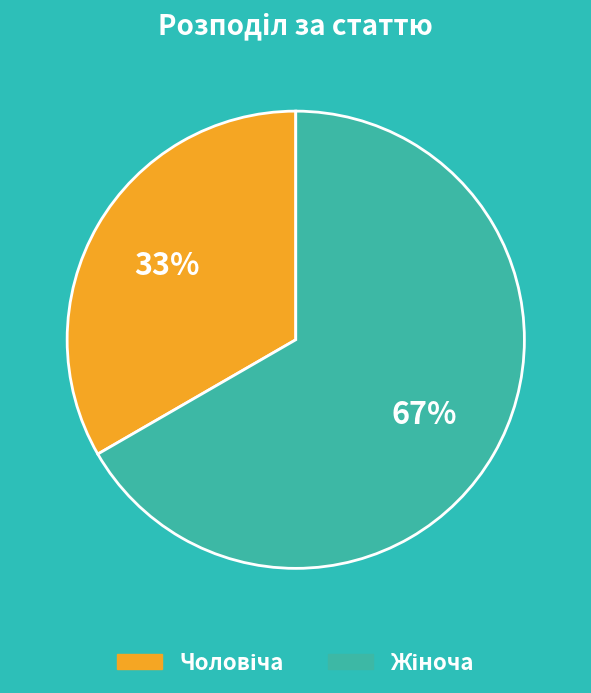

How many segments does this pie chart have?

2